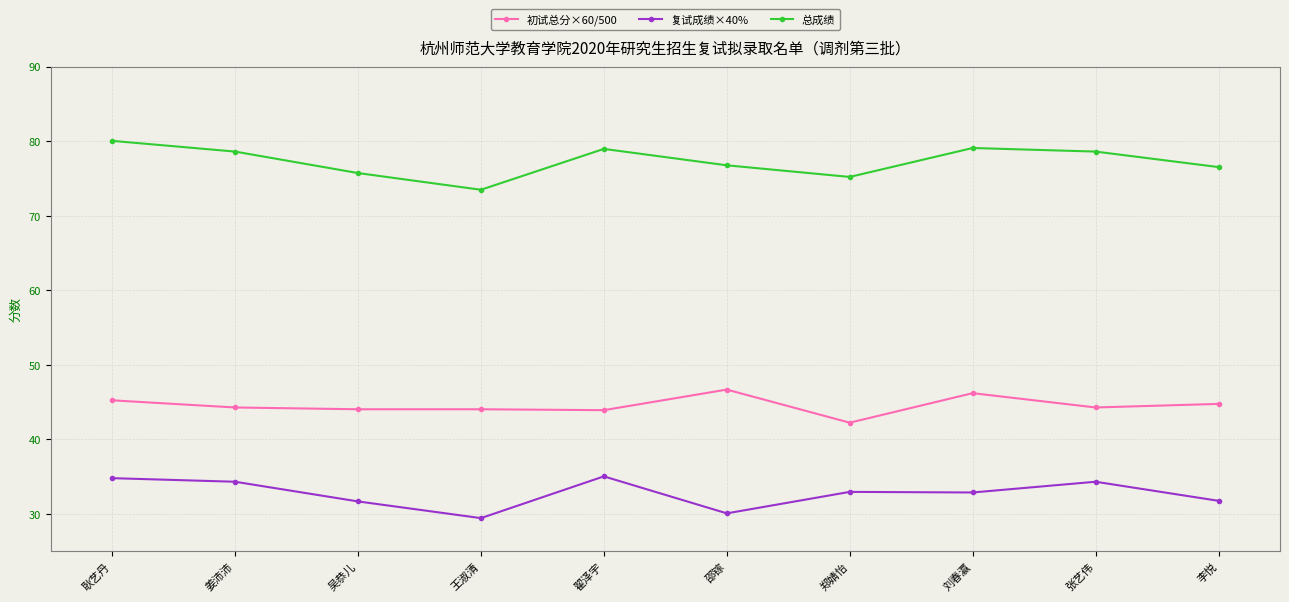

Count the number of data series in this chart.

3